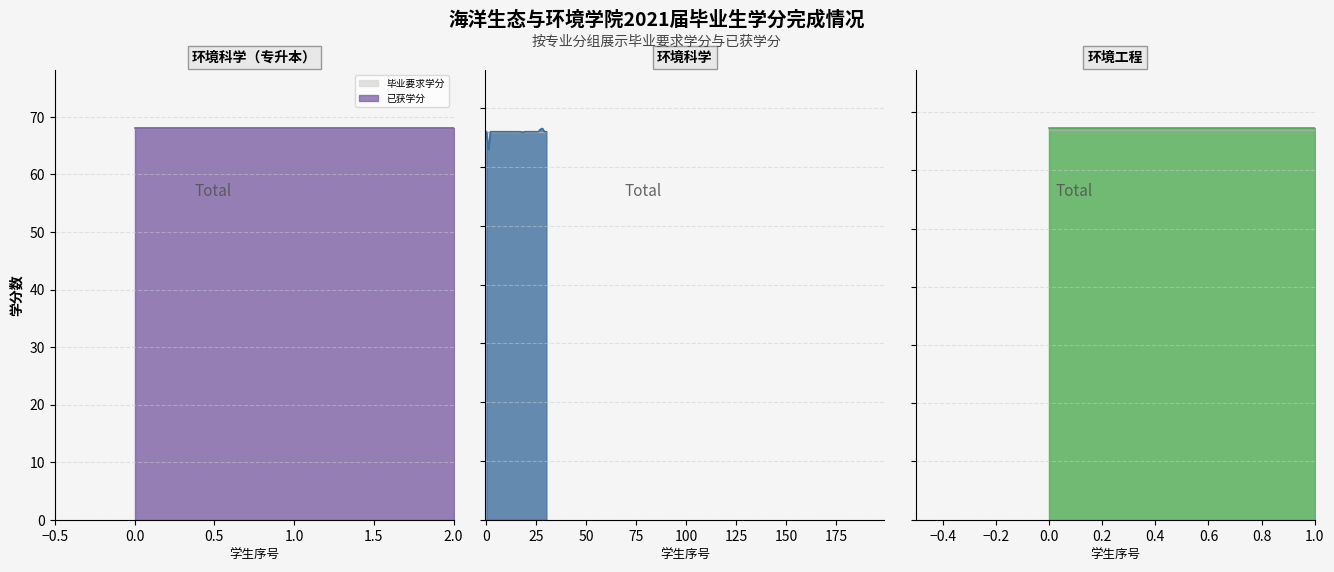

The value of 已获学分 at 环境科学 is 225.7. True or false?

False